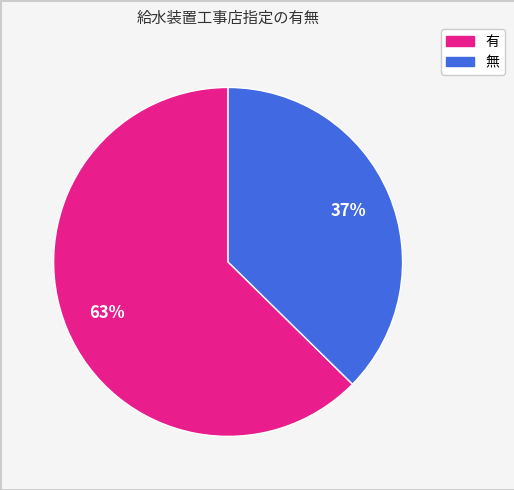

Which slice is the largest?

有